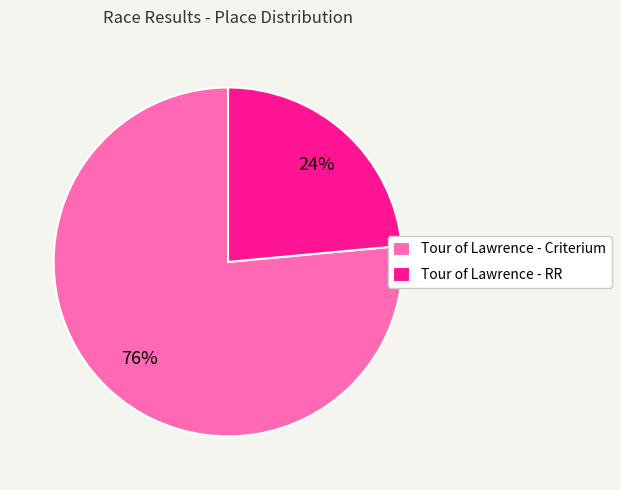

Rank the categories by value from lowest to highest.

Tour of Lawrence - RR, Tour of Lawrence - Criterium